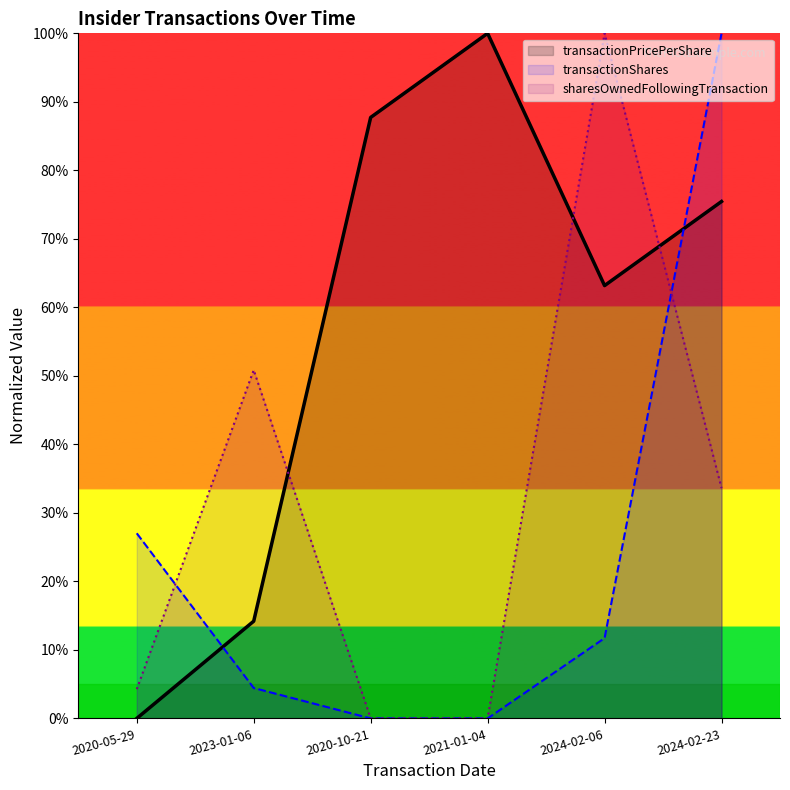

How many times do transactionPricePerShare and sharesOwnedFollowingTransaction cross each other?

3